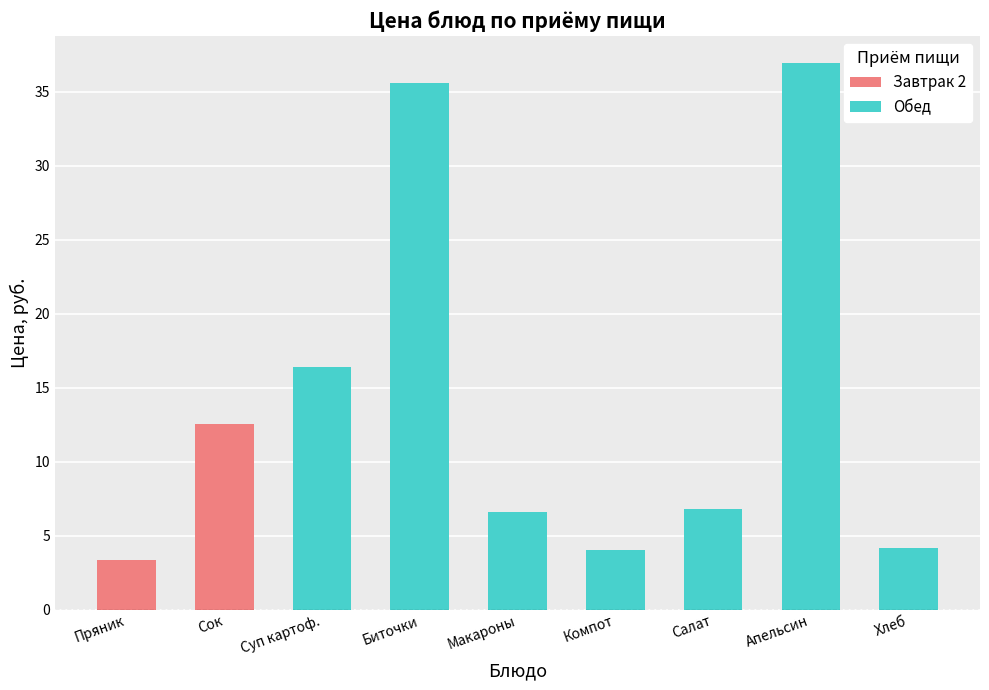

How many values in the Обед series exceed 6?

5